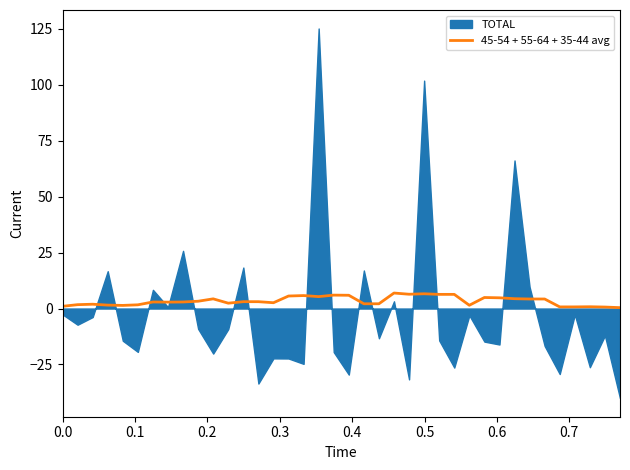

What is the sum of all values?

129.7